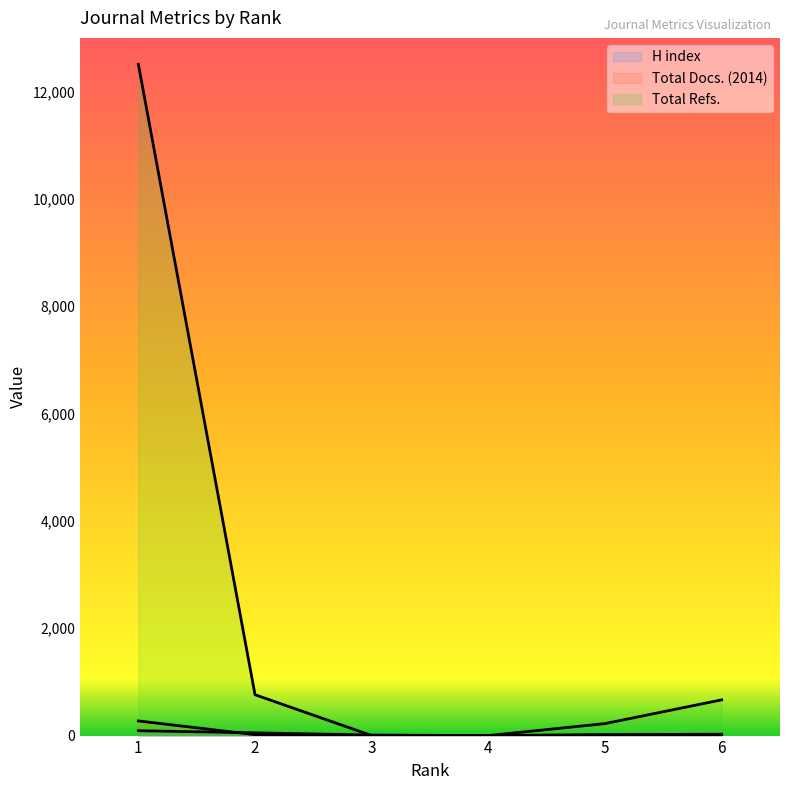

Read the Total Refs. value at 6.

666